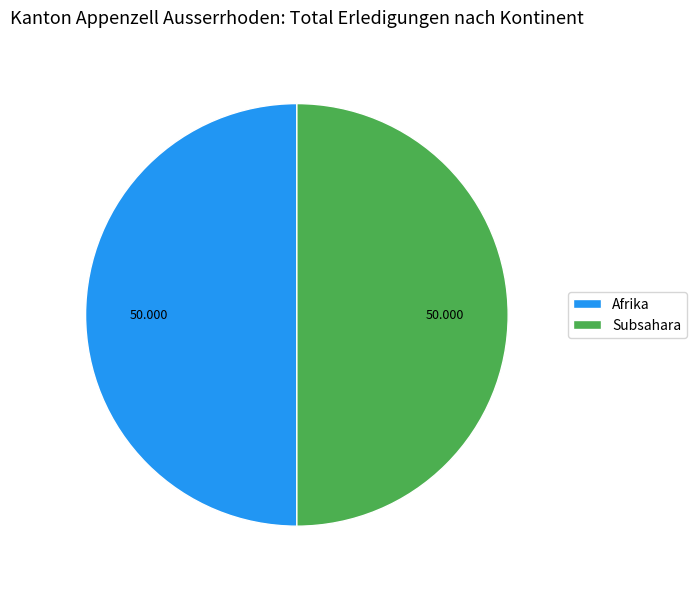

Is the sum of Subsahara and Afrika greater than half?

Yes